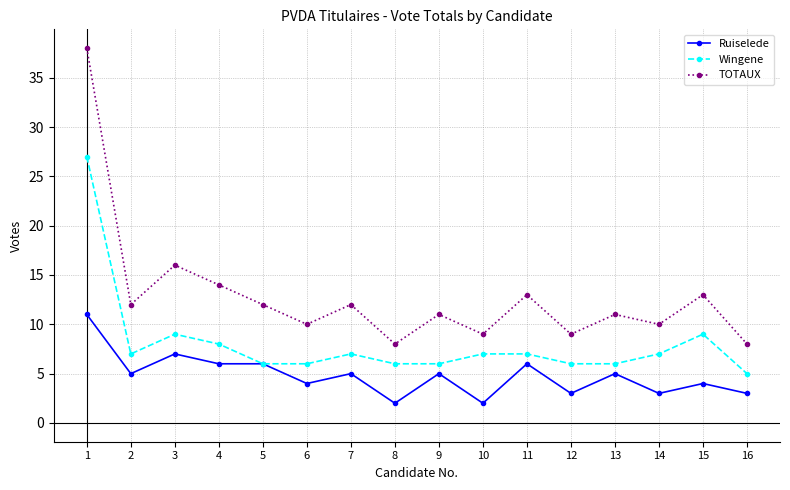

Rank the series by their maximum value, from lowest to highest.

Ruiselede, Wingene, TOTAUX